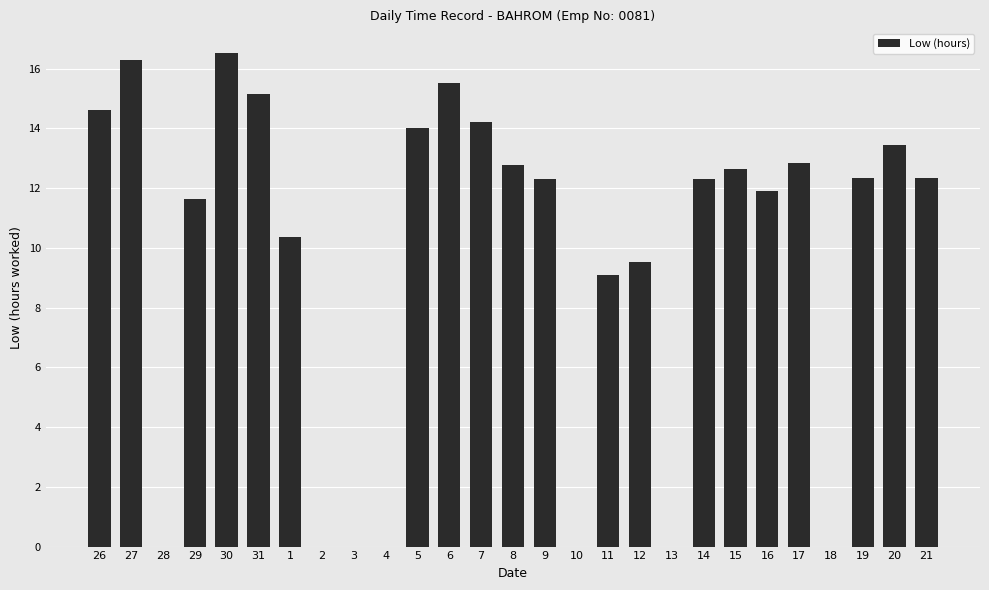

Which has a higher value, 18 or 26?

26